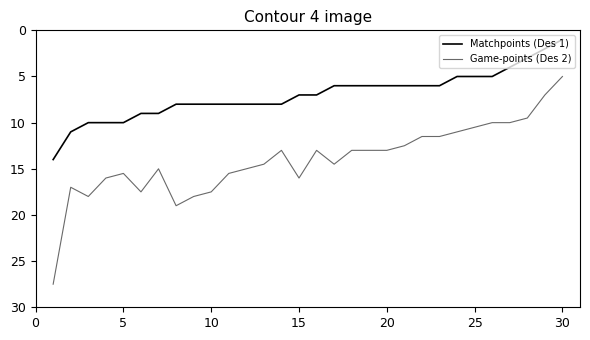

List the series in order of their overall mean, highest first.

Game-points (Des 2), Matchpoints (Des 1)